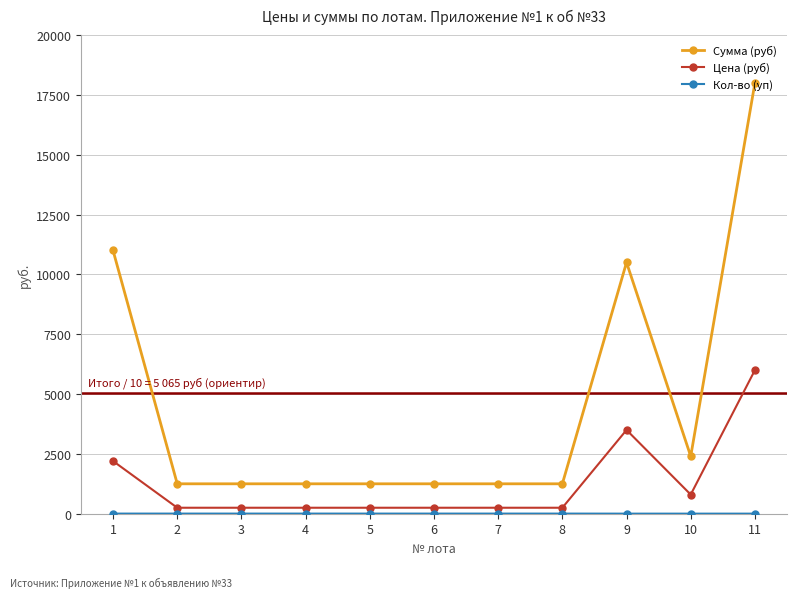

Which label corresponds to the largest value in the chart?

11